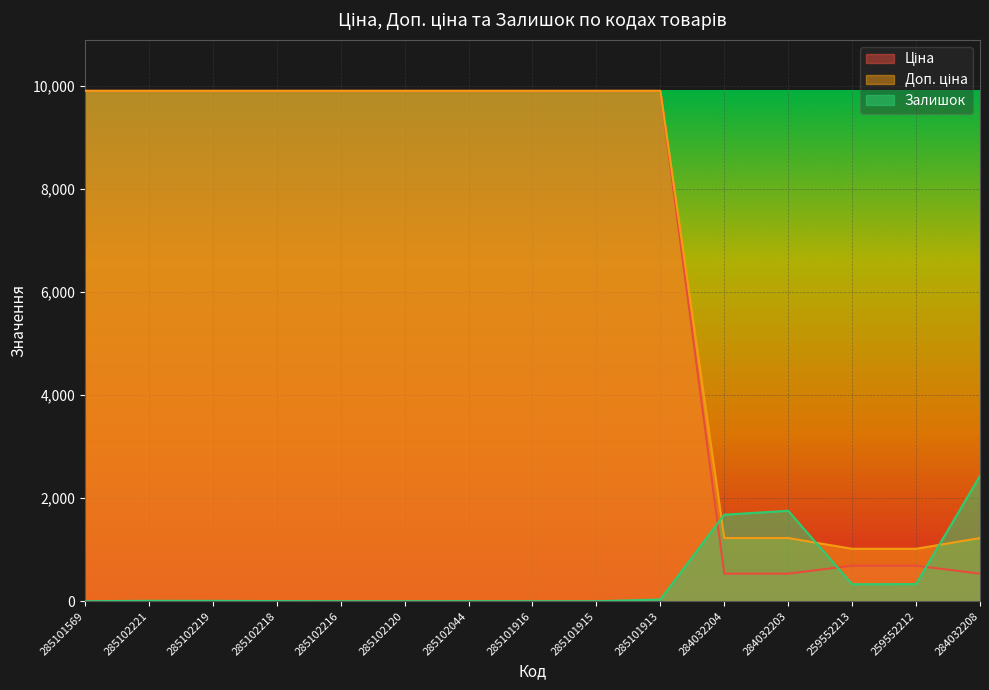

At which category is the sum across all series the highest?

285101913